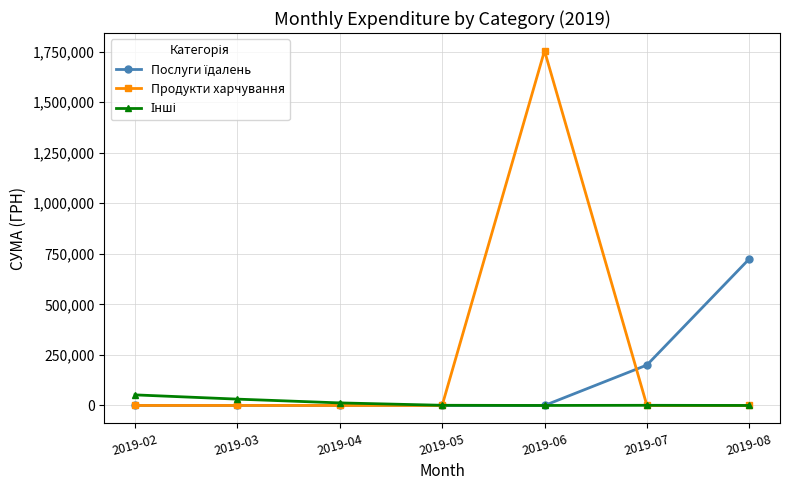

Between 2019-04 and 2019-06, which series saw the biggest shift?

Продукти харчування